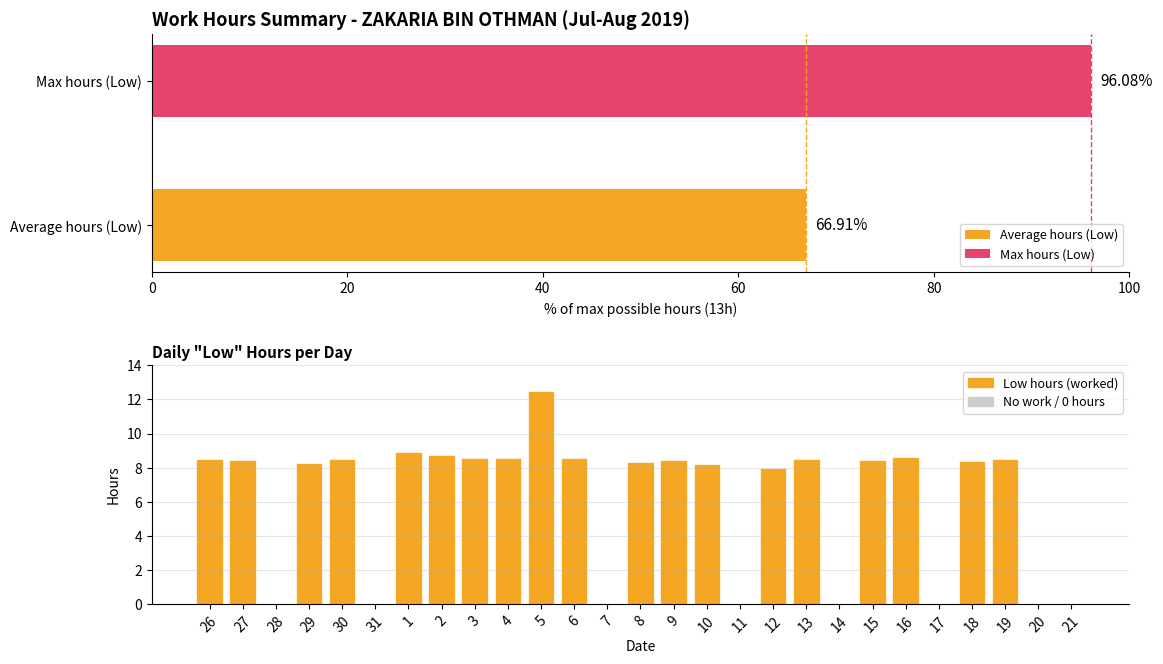

How many data points does each series have?

27